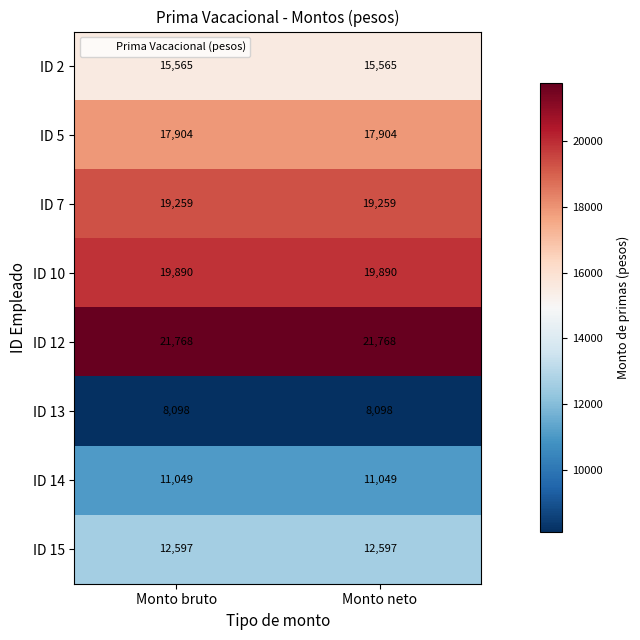

Reading left to right, list all the values displayed in this chart.

ID 2: 15565	15565
ID 5: 17904	17904
ID 7: 19259	19259
ID 10: 19890	19890
ID 12: 21768	21768
ID 13: 8098	8098
ID 14: 11049	11049
ID 15: 12597	12597